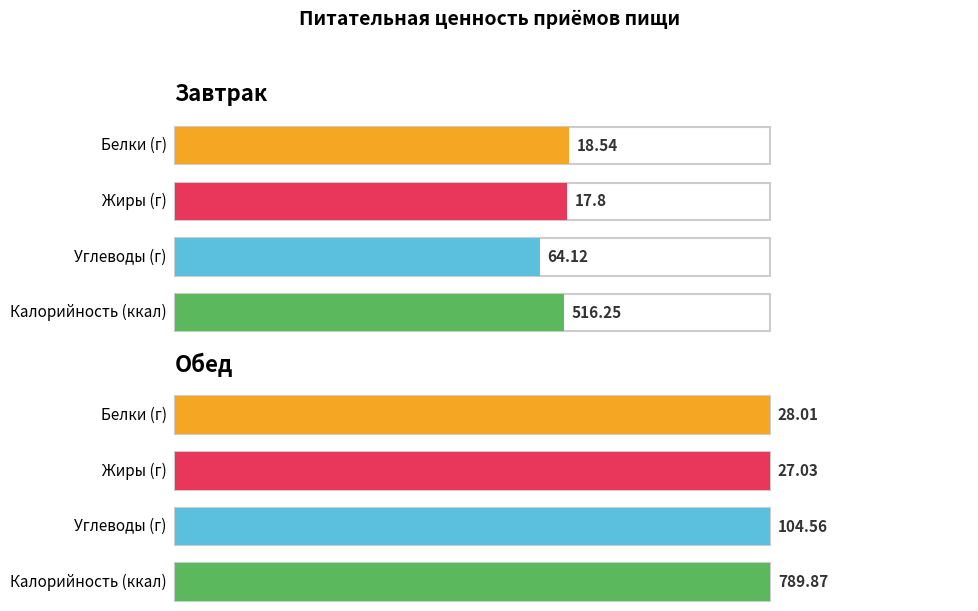

The value of Белки at итого за завтрак is 18.5. True or false?

True